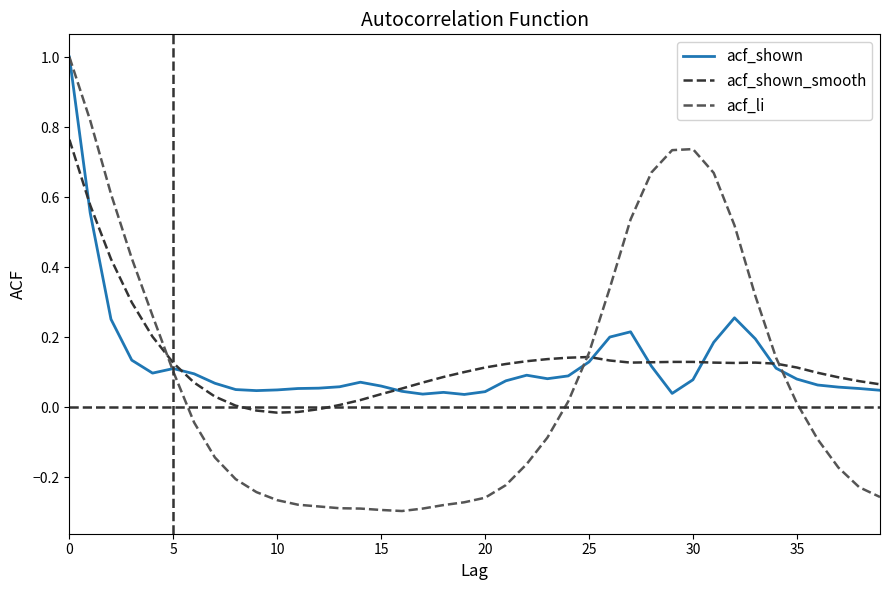

What is the highest value of the acf_li series?

1.0